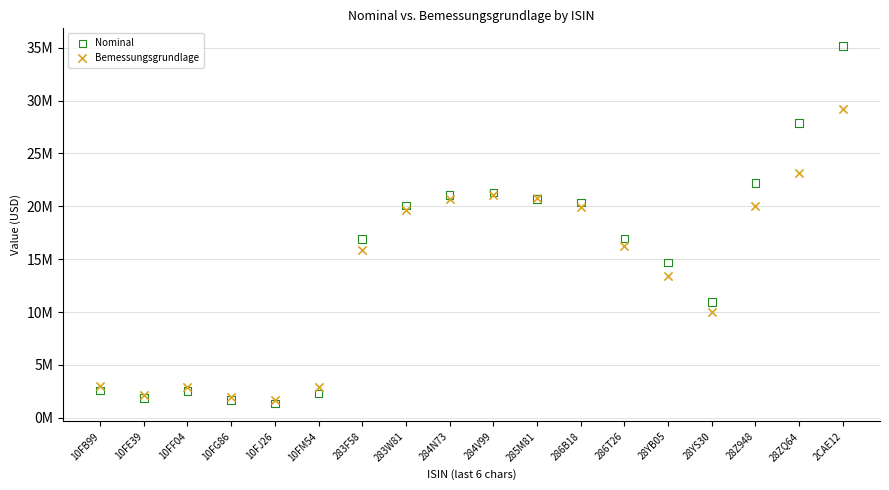

What are all the series names shown in the legend?

Nominal, Bemessungsgrundlage